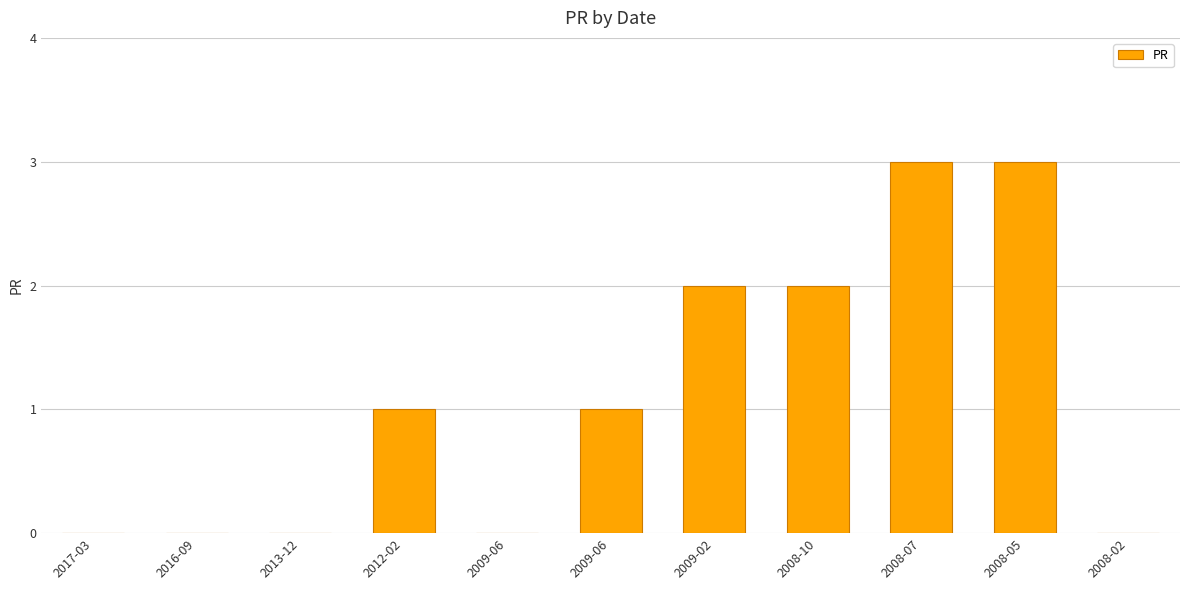

What is the maximum value shown in the chart?

3